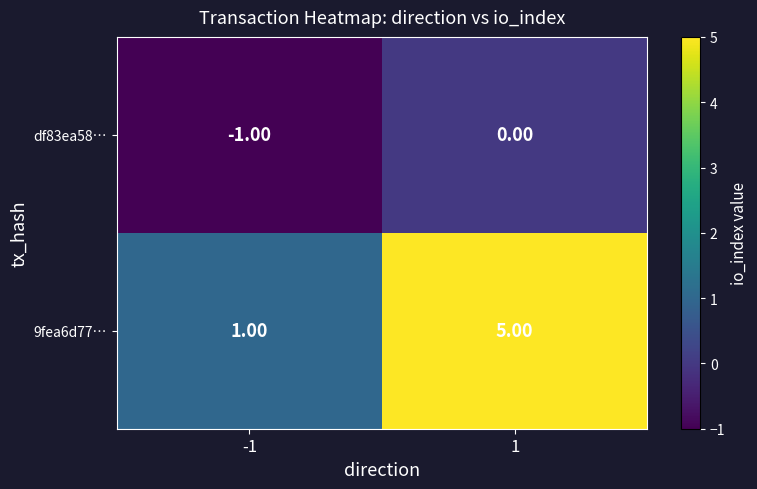

List the series in order of their overall mean, lowest first.

df83ea58…, 9fea6d77…